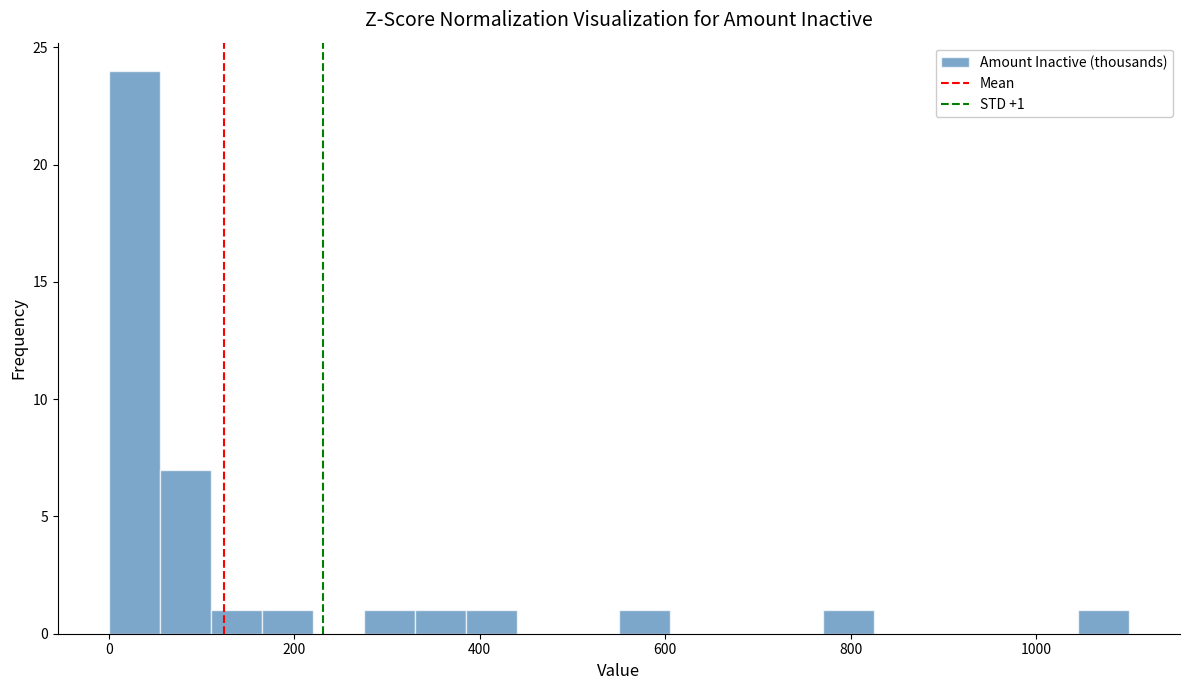

Around what value on the x-axis is the tallest bar? Give the approximate position of its centre, as read against the axis.

20